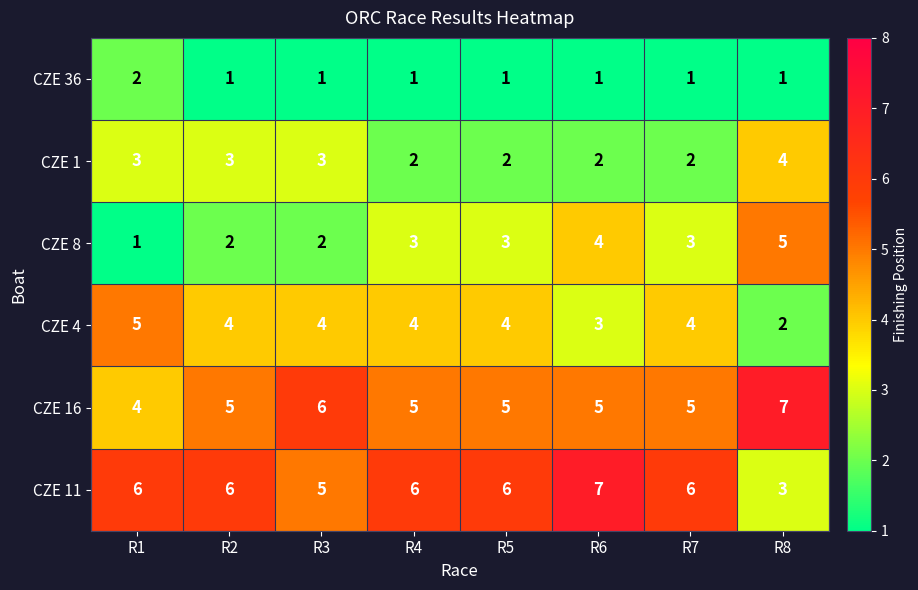

Read the CZE 16 value at R1.

4